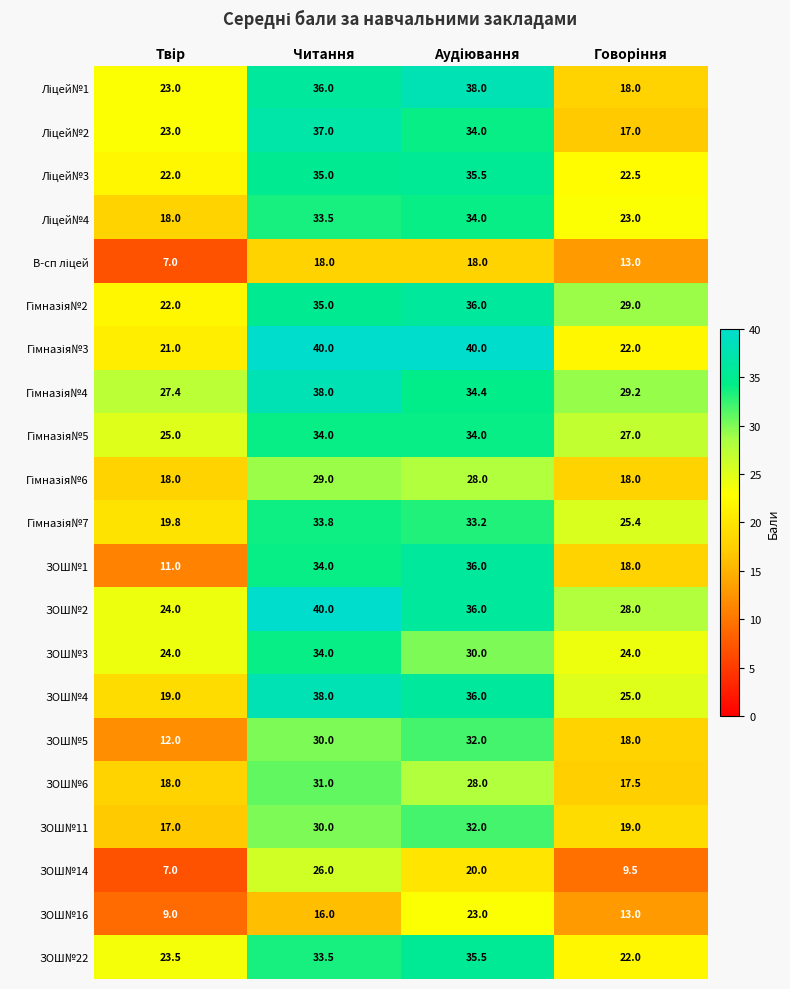

What is the minimum value shown in the chart?

7.0